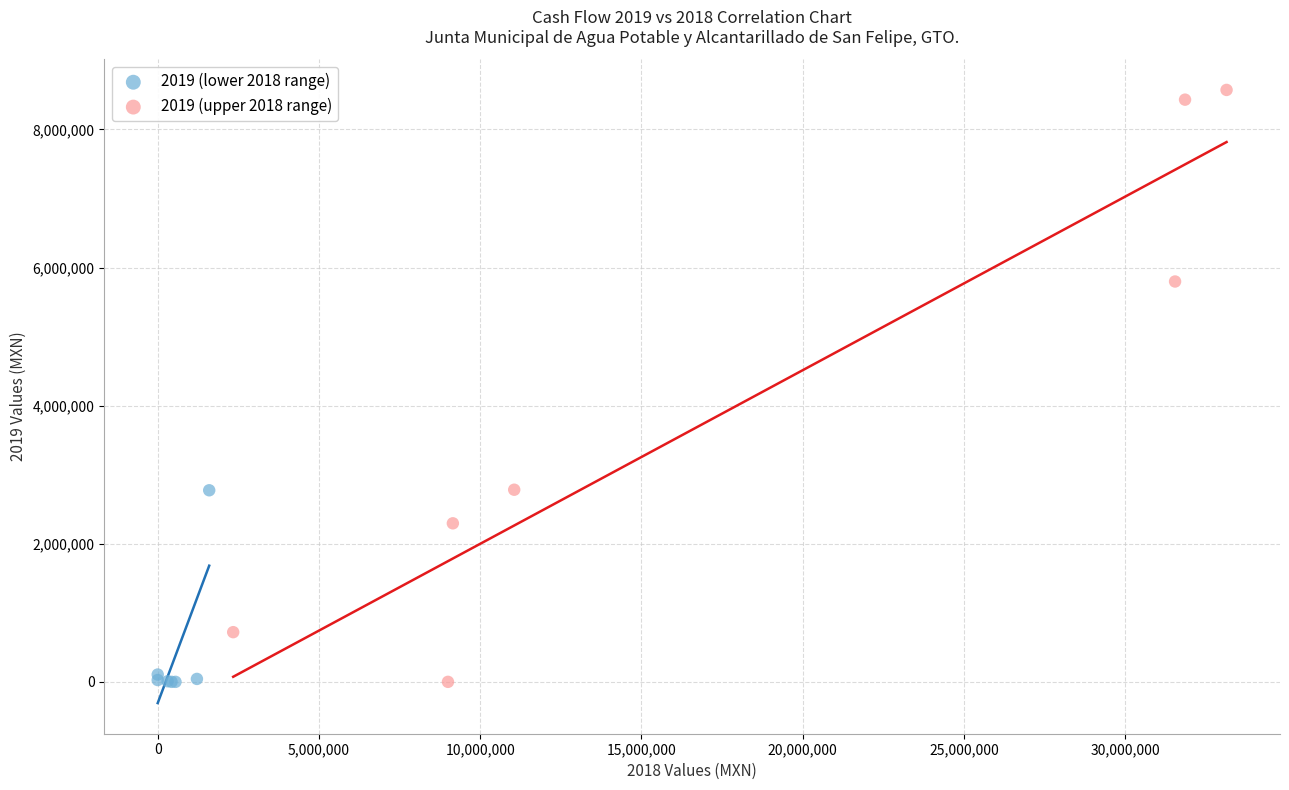

Which series contains the highest Y value?

2019 (upper 2018 range)